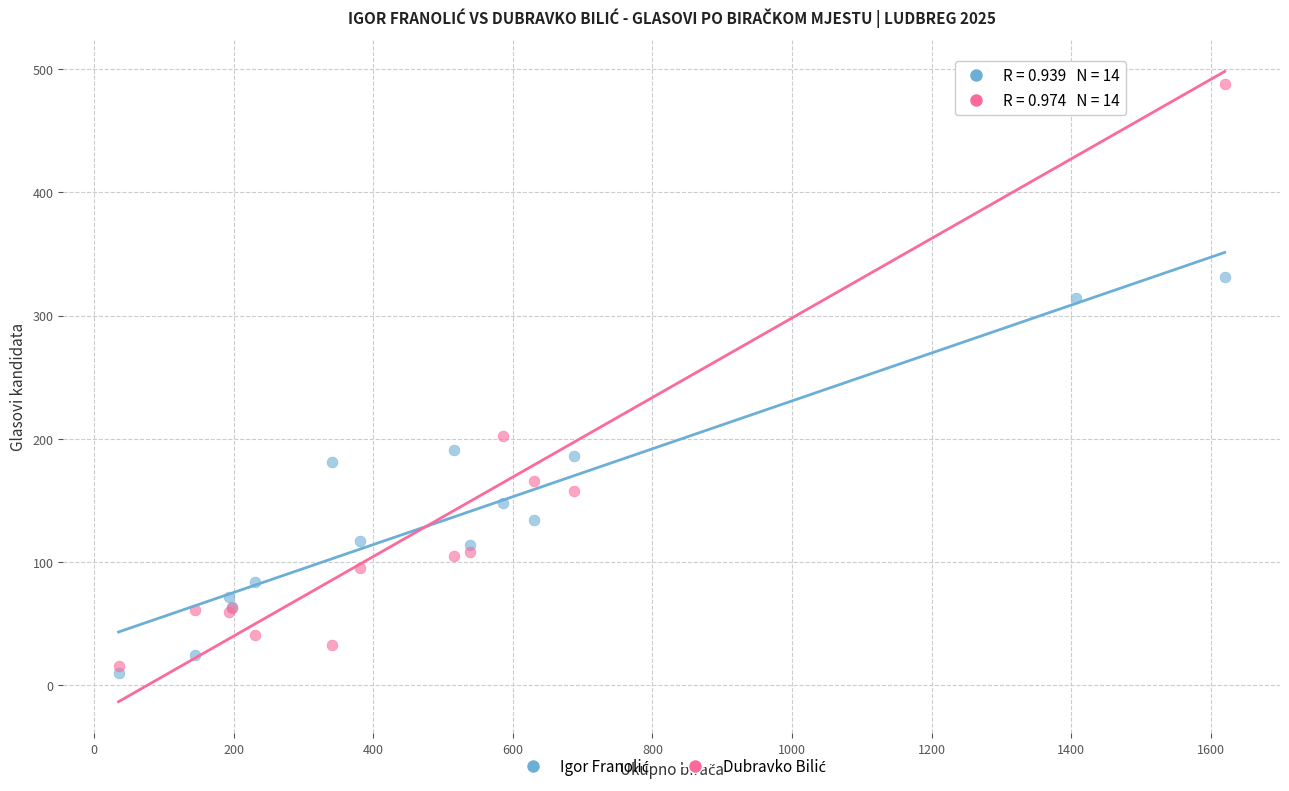

Across all series, what Y value is closest to 249?

202